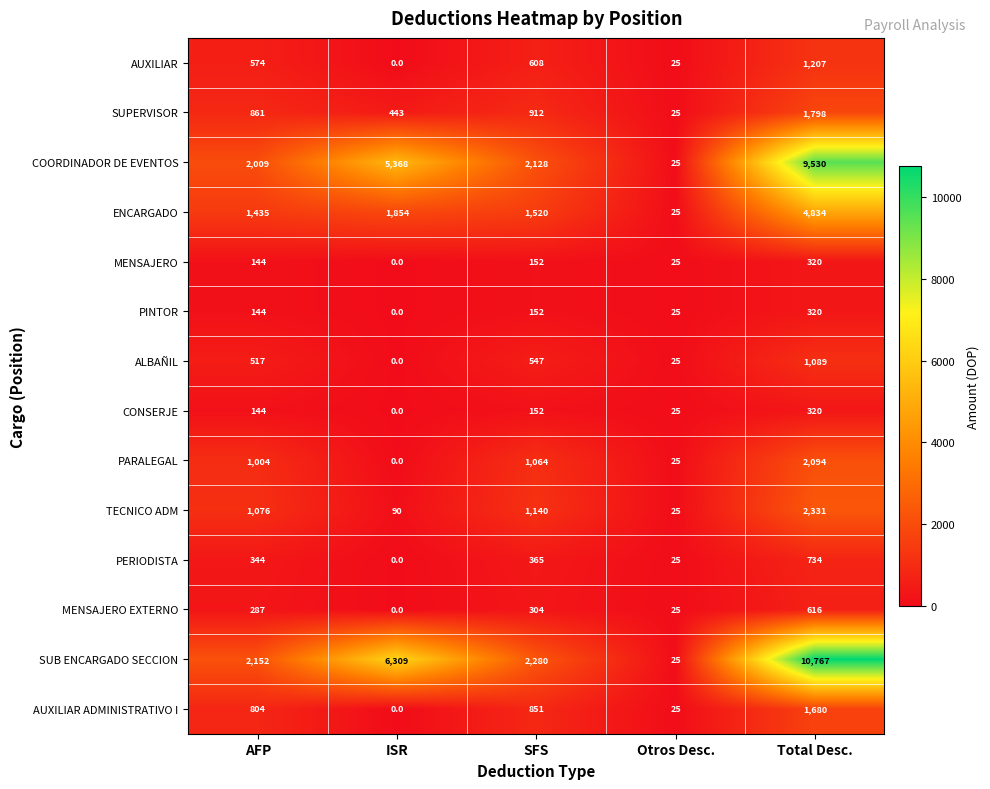

What is the total value across all series at Total Desc.?

37640